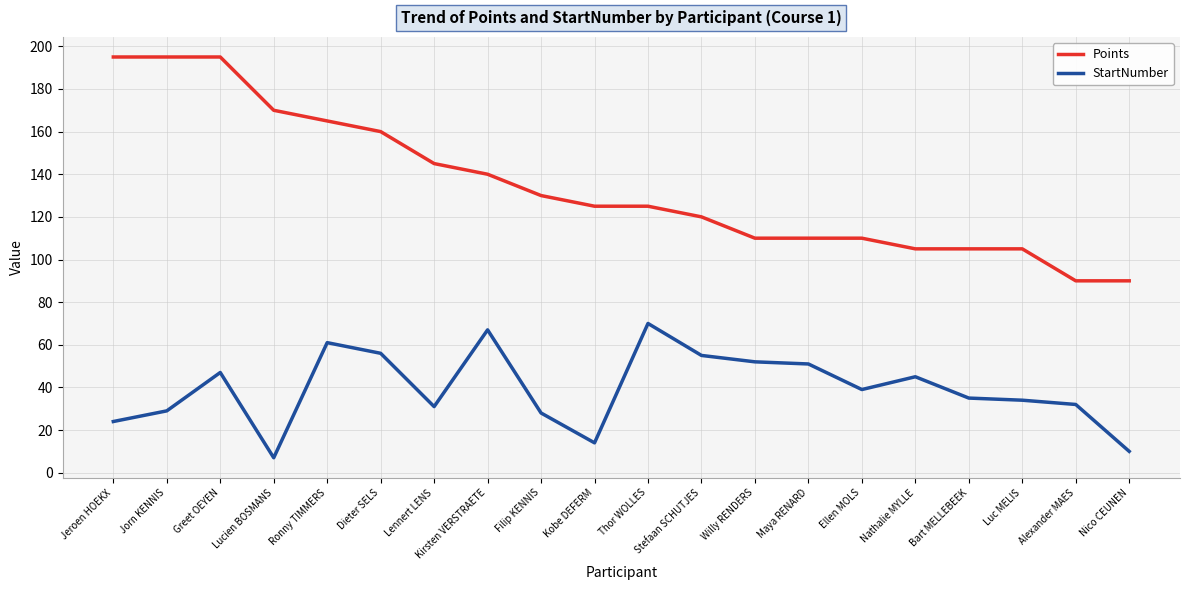

At how many categories does at least one series exceed 155?

6